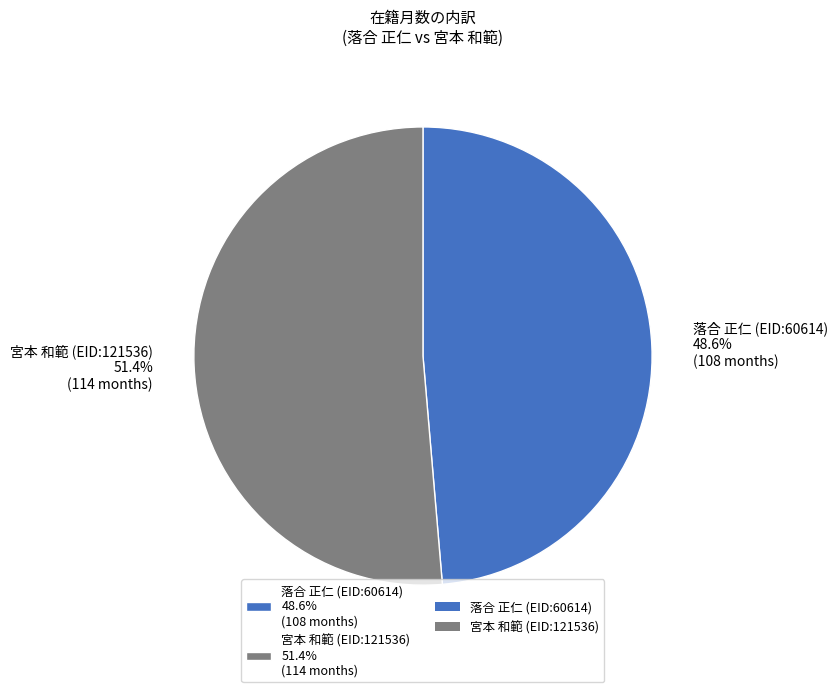

What percentage is the 落合 正仁 (EID:60614) slice, to the nearest percent?

49%